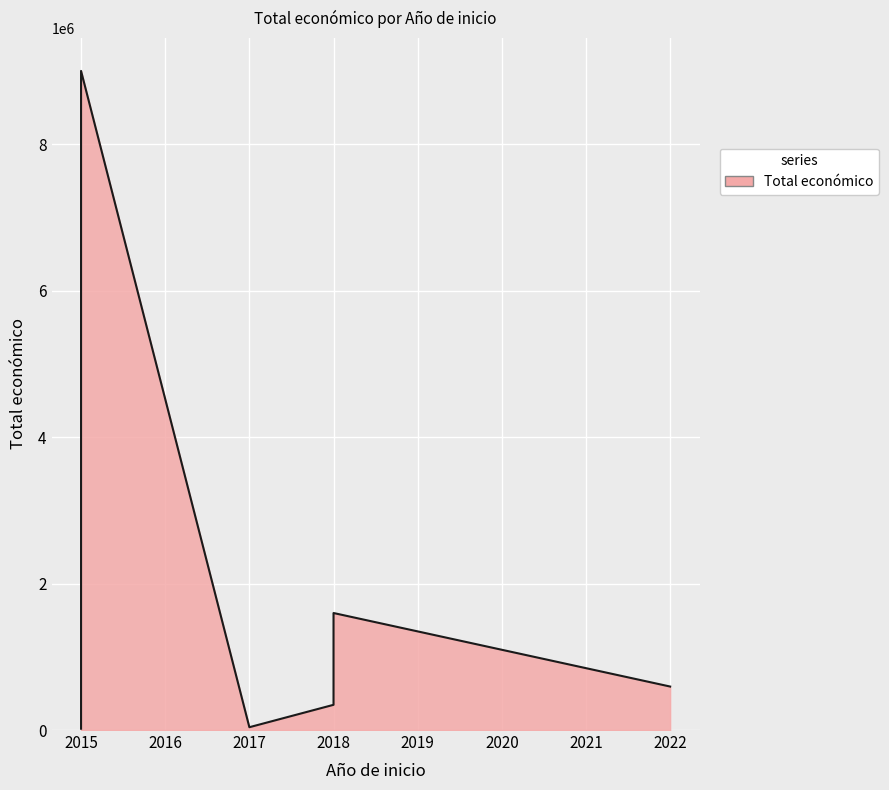

How many lines are shown in the chart?

1